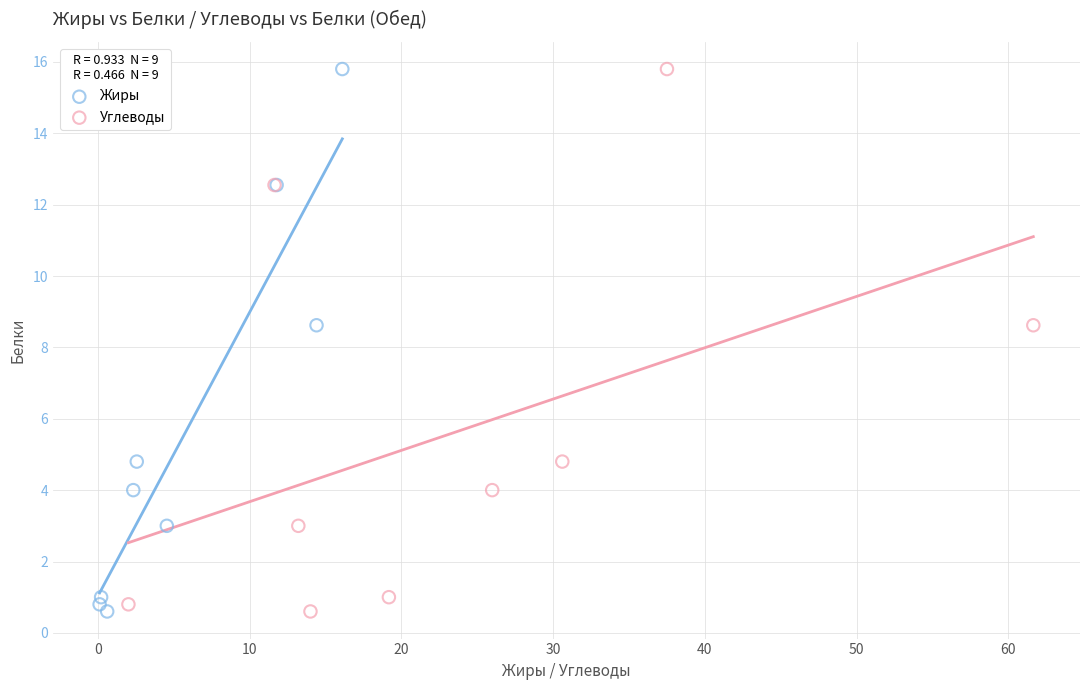

What are all the series names shown in the legend?

Жиры, Углеводы